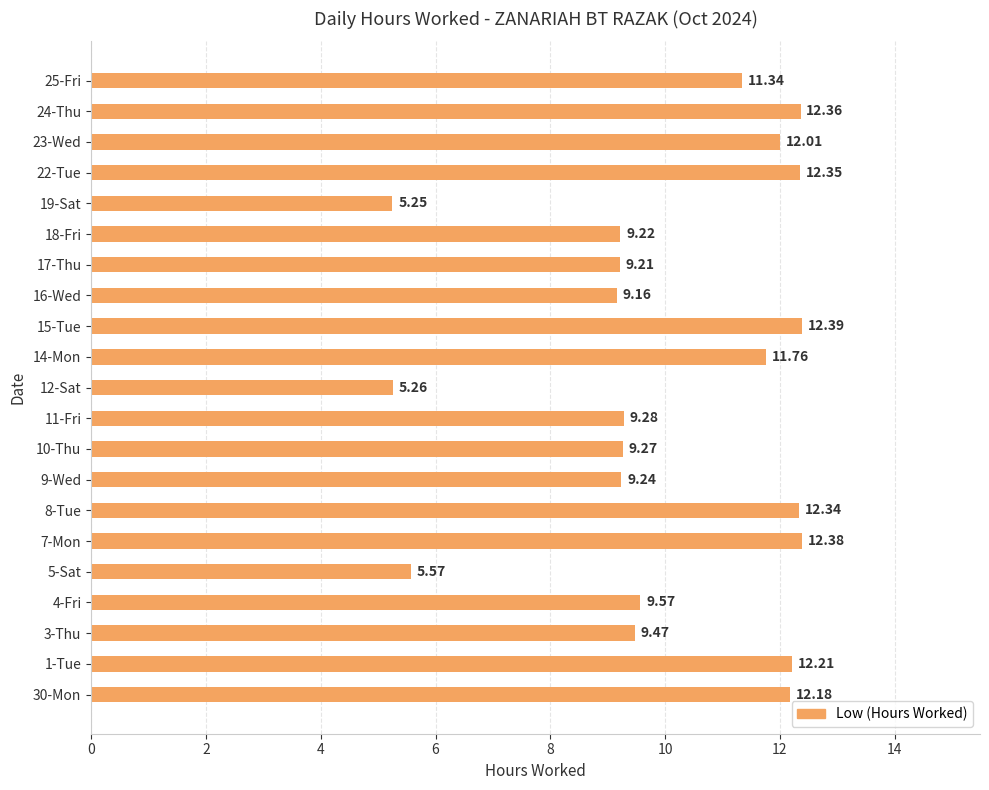

Rank the categories by value from highest to lowest.

15-Tue, 7-Mon, 24-Thu, 22-Tue, 8-Tue, 1-Tue, 30-Mon, 23-Wed, 14-Mon, 25-Fri, 4-Fri, 3-Thu, 11-Fri, 10-Thu, 9-Wed, 18-Fri, 17-Thu, 16-Wed, 5-Sat, 12-Sat, 19-Sat